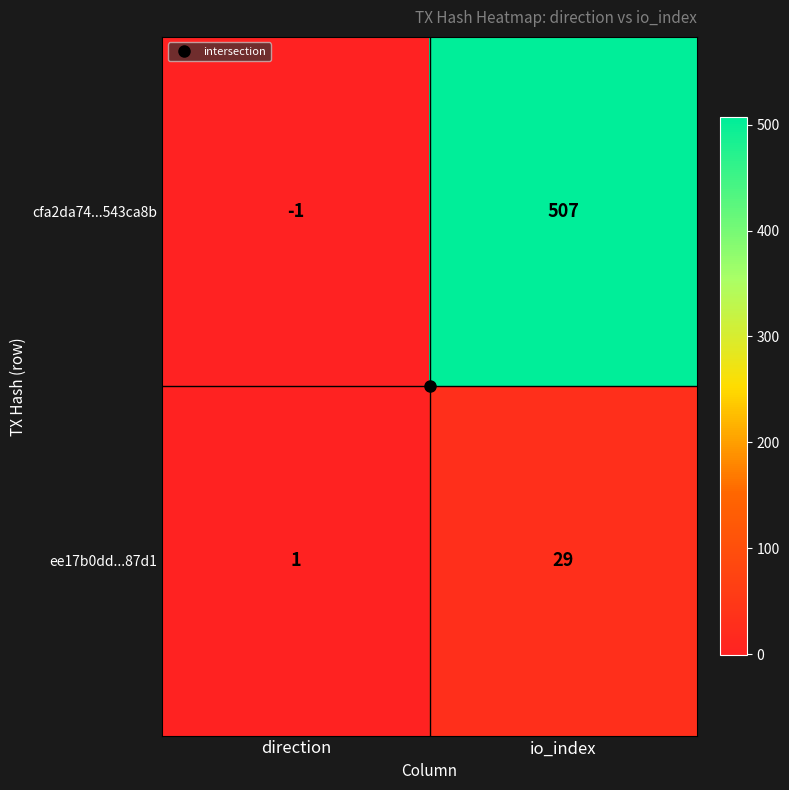

What is the total value across all series at io_index?

536